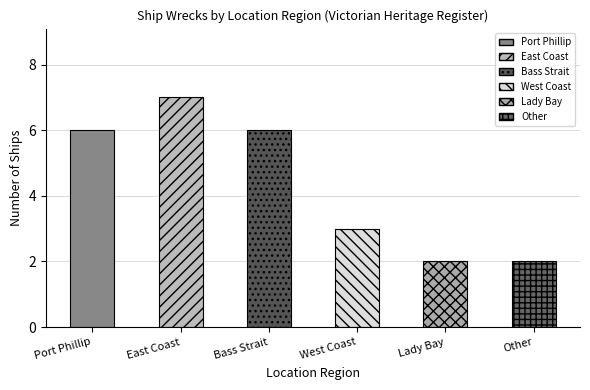

List the labels in order of value, smallest first.

Lady Bay, Other, West Coast, Port Phillip, Bass Strait, East Coast